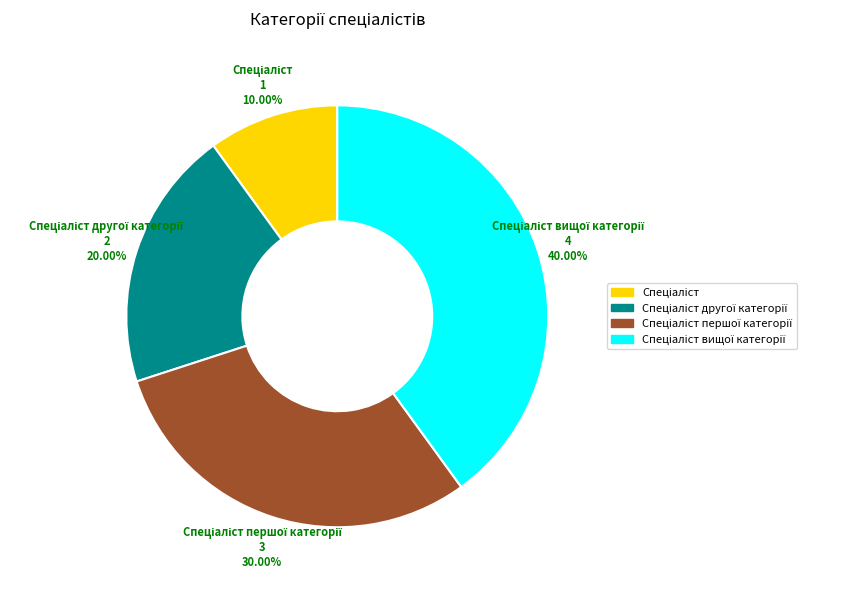

Does any single category account for the majority?

No